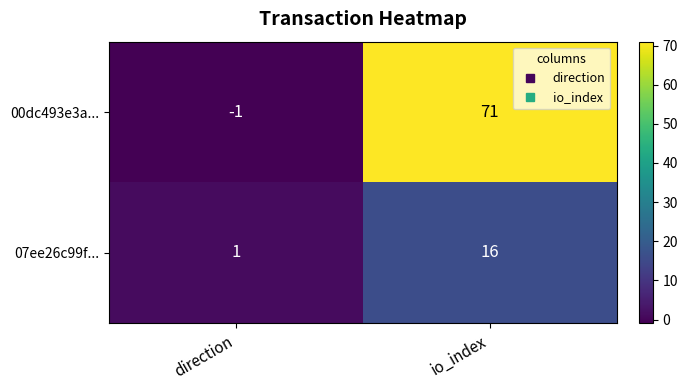

Is it true that 00dc493e3a... equals 71 at io_index?

True